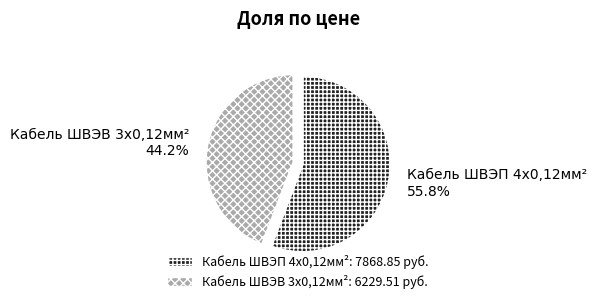

What is the majority slice?

Кабель ШВЭП 4x0,12мм²